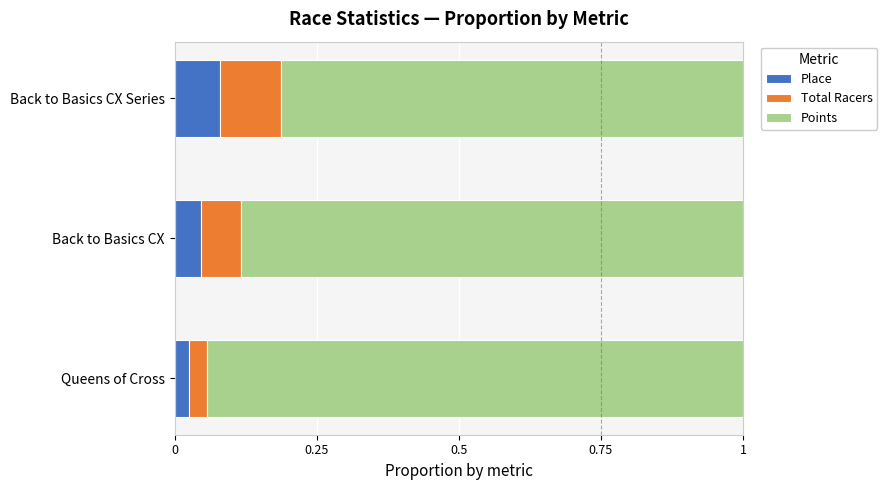

Rank the categories by Place value from lowest to highest.

Queens of Cross, Back to Basics CX, Back to Basics CX Series